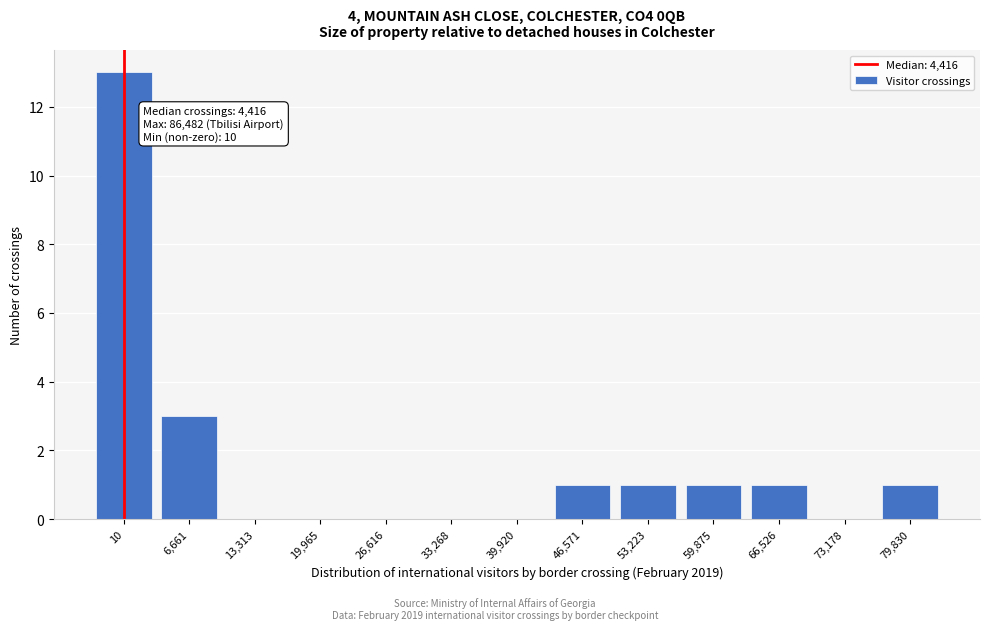

Reading left to right, extract all data points from this chart.

10=13	6,661=3	13,313=0	19,965=0	26,616=0	33,268=0	39,920=0	46,571=1	53,223=1	59,875=1	66,526=1	73,178=0	79,830=1